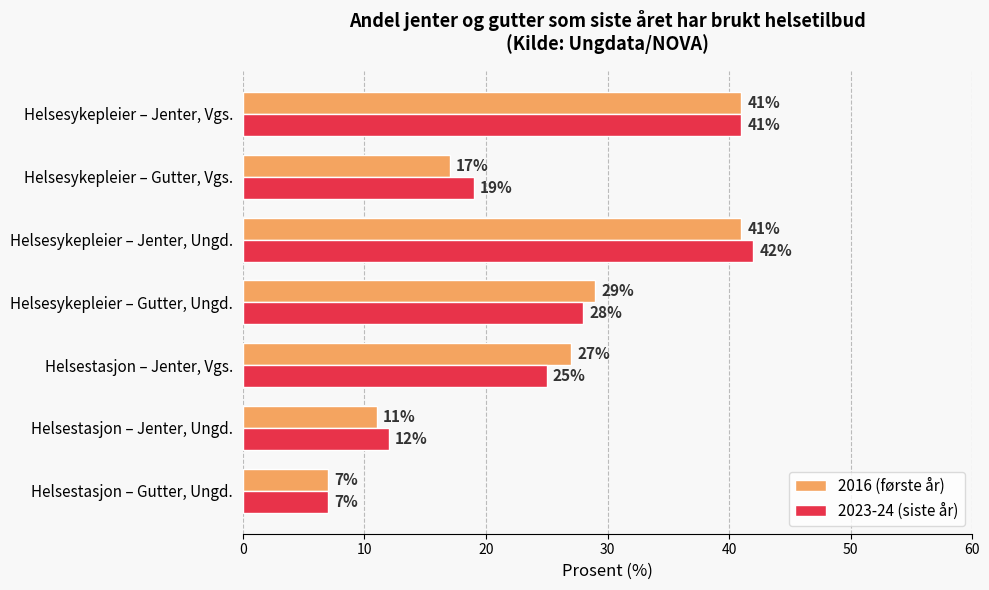

Rank the categories by 2023-24 (siste år) value from highest to lowest.

Helsesykepleier – Jenter, Ungd., Helsesykepleier – Jenter, Vgs., Helsesykepleier – Gutter, Ungd., Helsestasjon – Jenter, Vgs., Helsesykepleier – Gutter, Vgs., Helsestasjon – Jenter, Ungd., Helsestasjon – Gutter, Ungd.